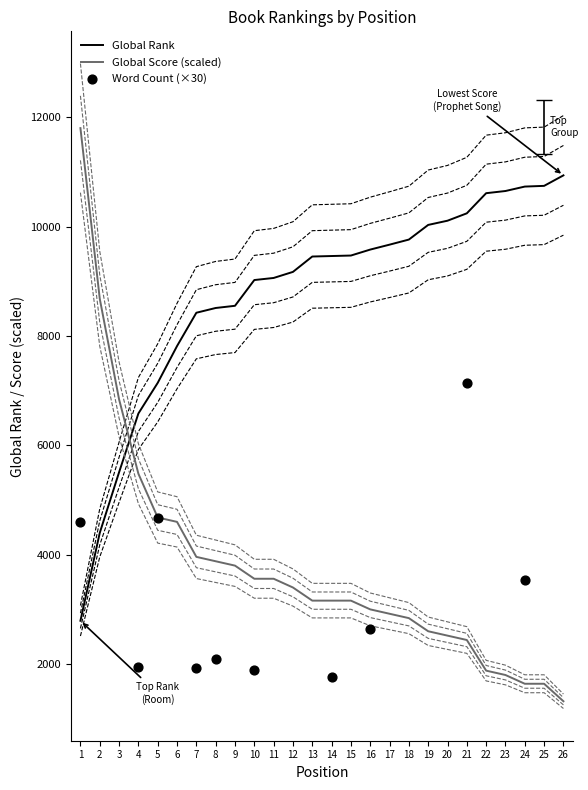

Which series reaches the minimum Y coordinate?

Global Score